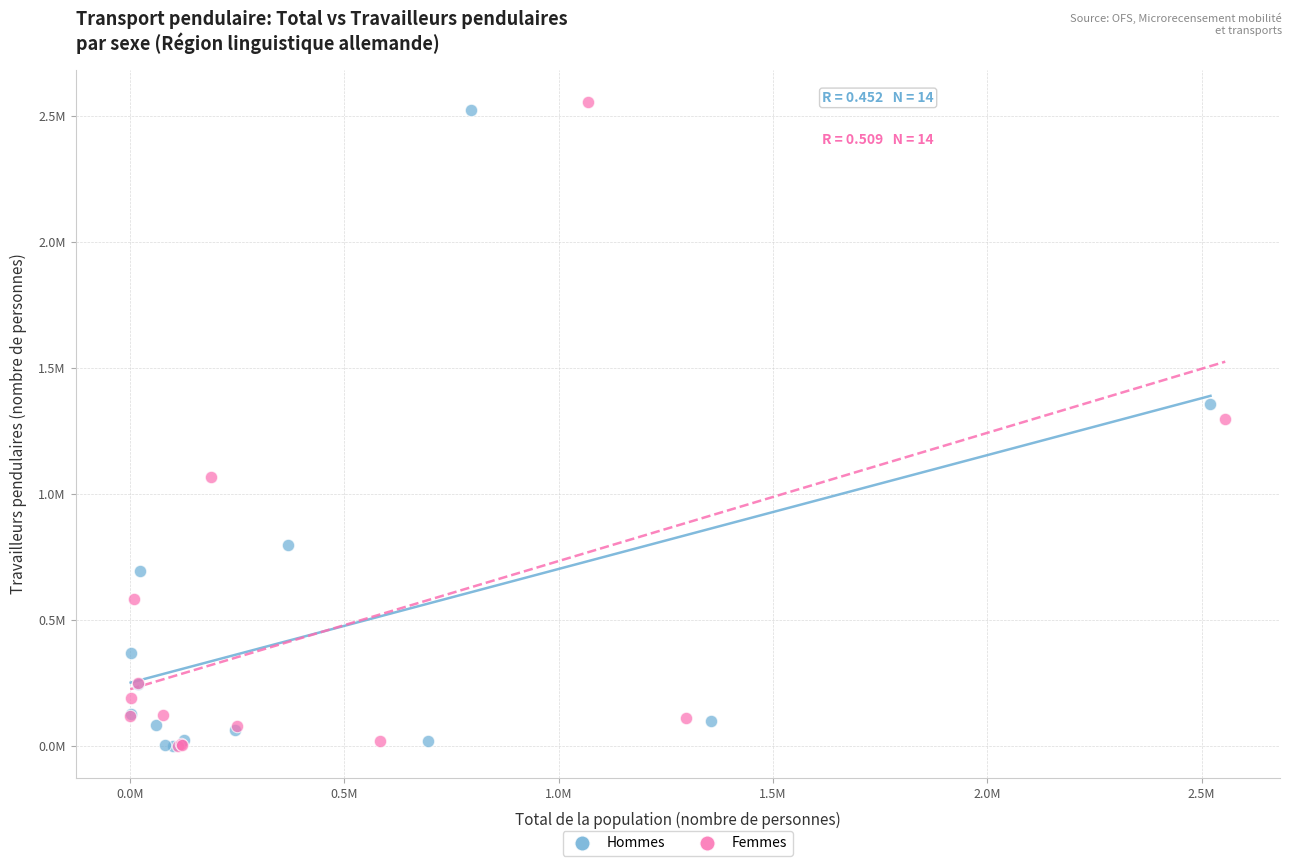

Which series reaches the maximum Y coordinate?

Femmes